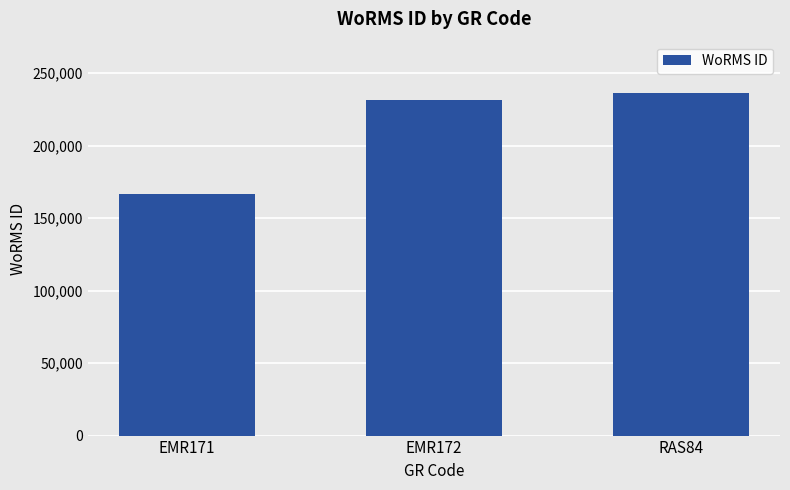

What is the greatest value displayed?

236331